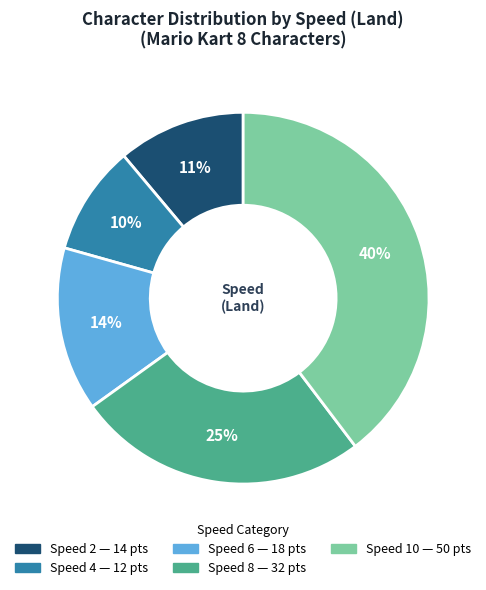

Is there a majority slice in this chart?

No